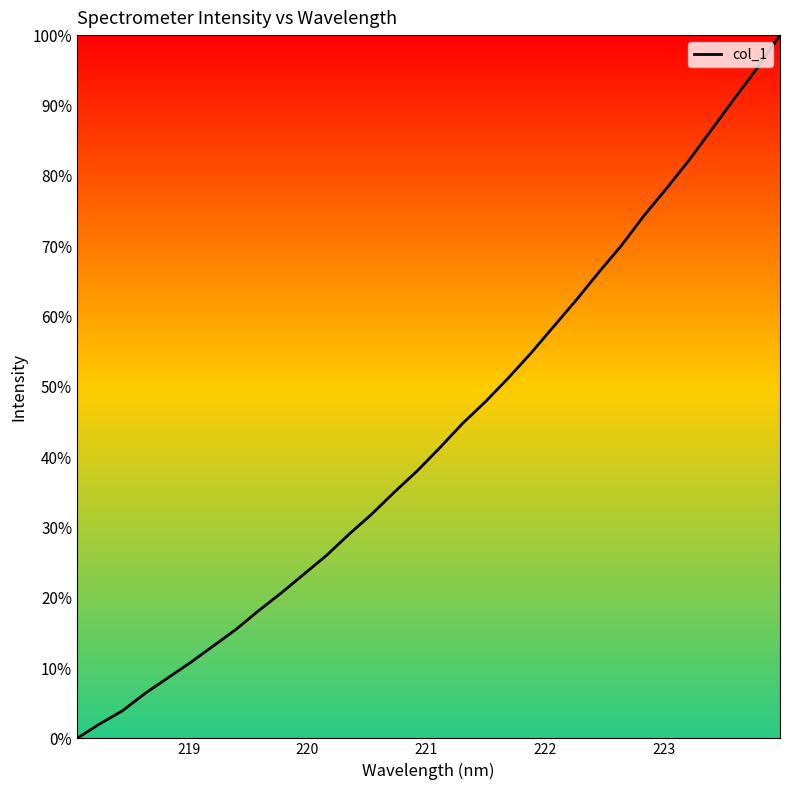

What is the difference between the maximum and minimum values?

100.0